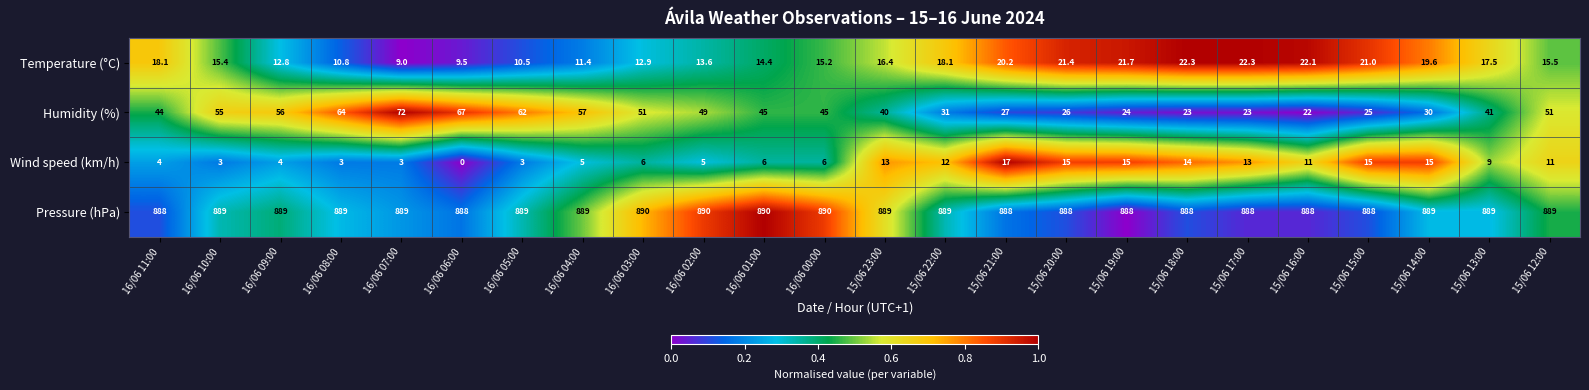

At how many categories does at least one series exceed 289?

24